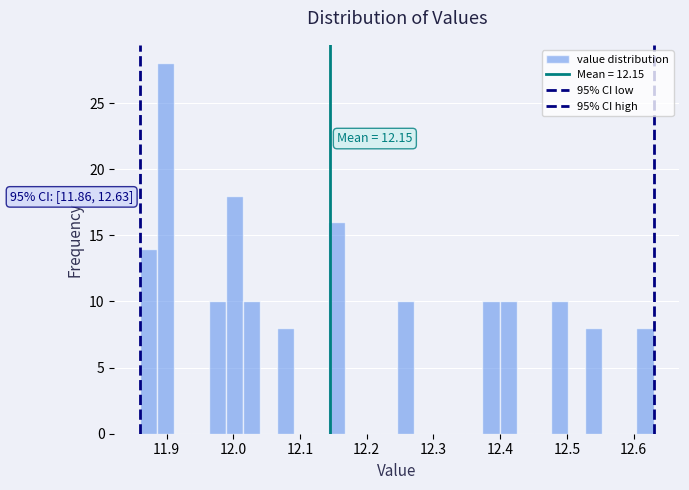

Read against the x-axis, roughly where is the centre of the tallest bar?

11.90